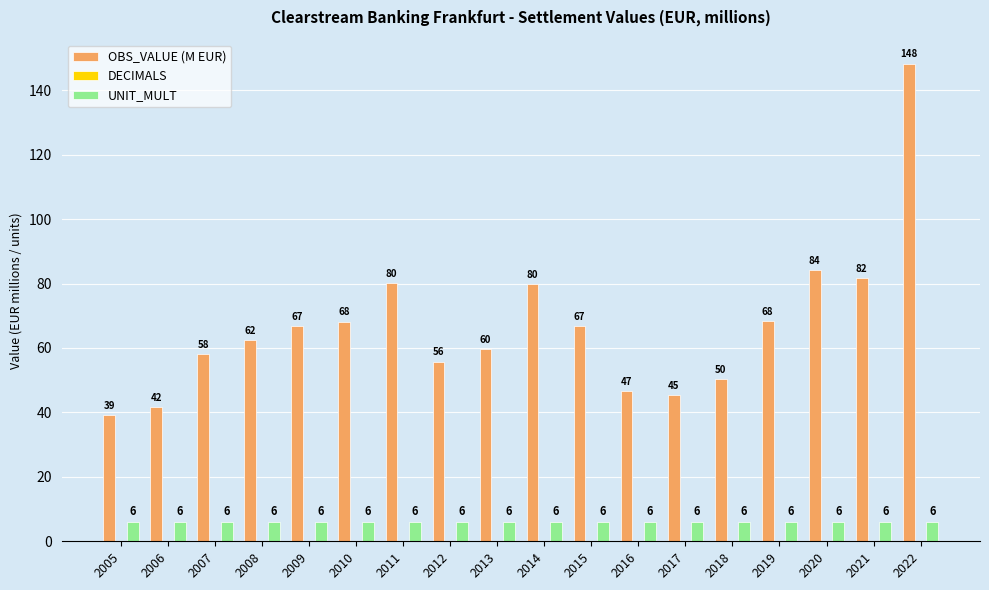

Which series has the largest total across all categories?

OBS_VALUE (M EUR)